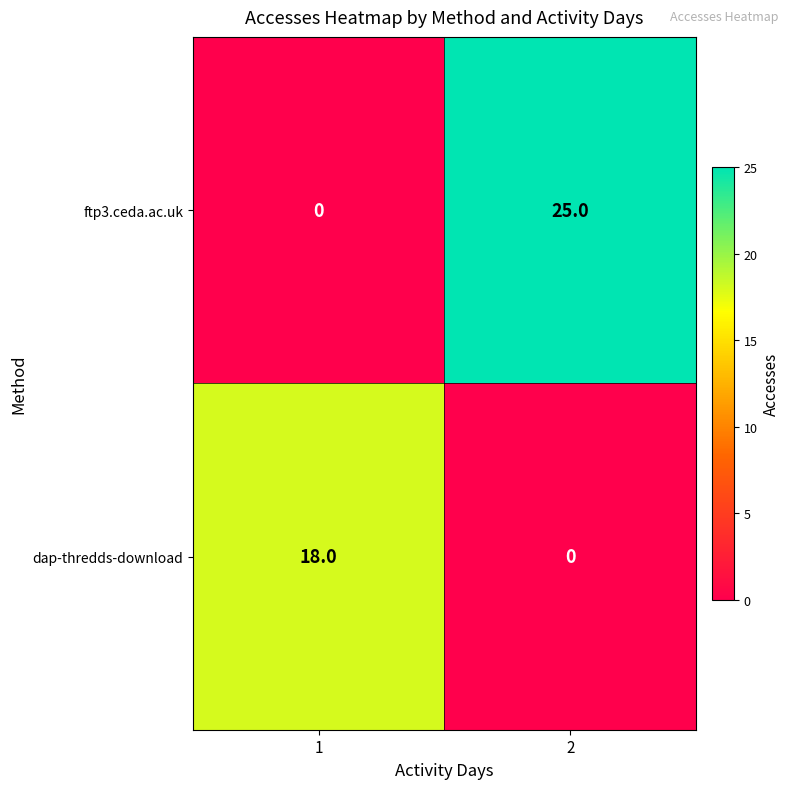

At 2, list the series in order from smallest to largest.

dap-thredds-download, ftp3.ceda.ac.uk